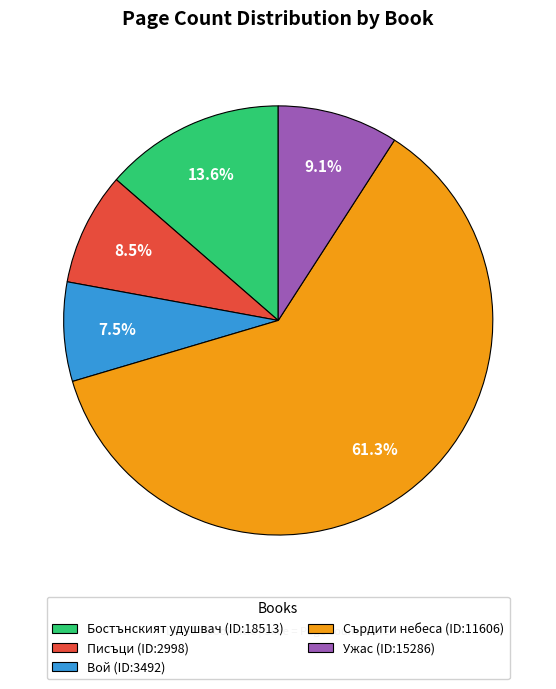

To the nearest percent, what percentage of the pie is Сърдити небеса?

61%